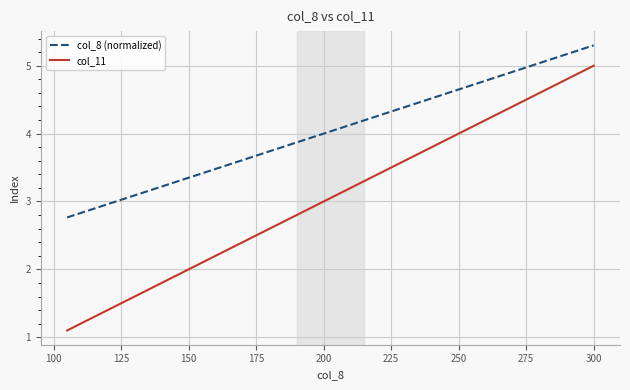

True or false: col_11 has more than 0 points higher than both neighbors.

False